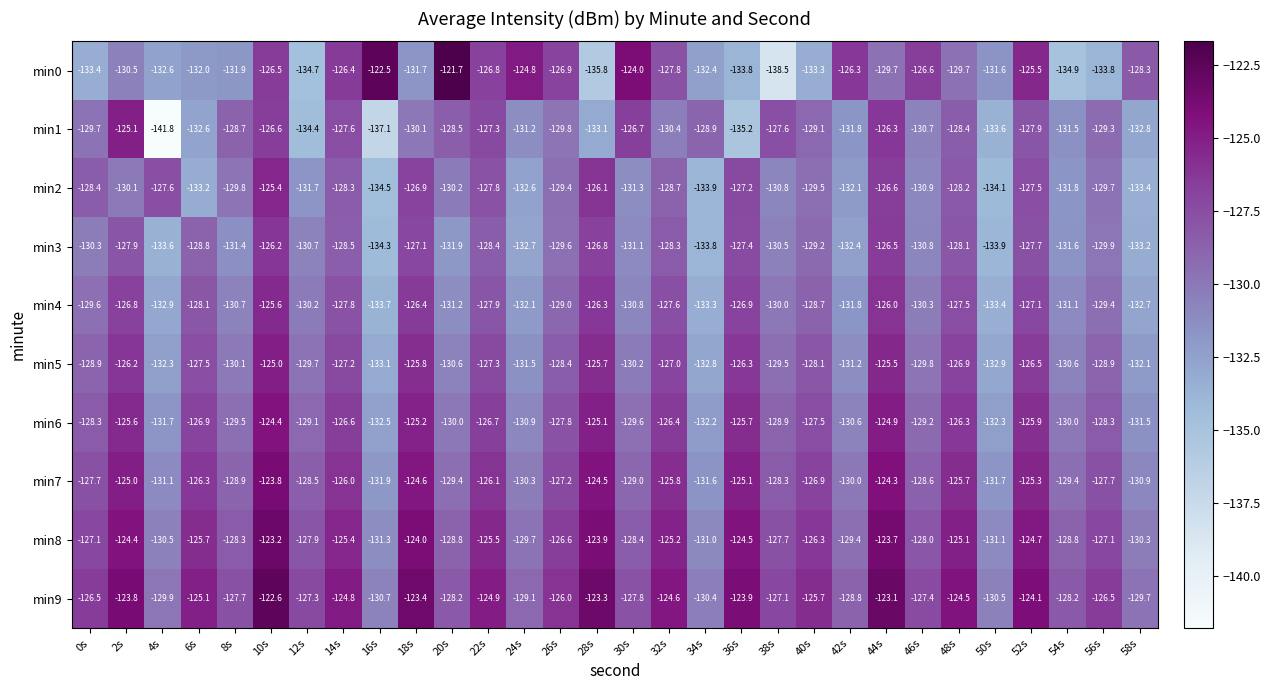

What is the sum of all min5 values?

-3867.6